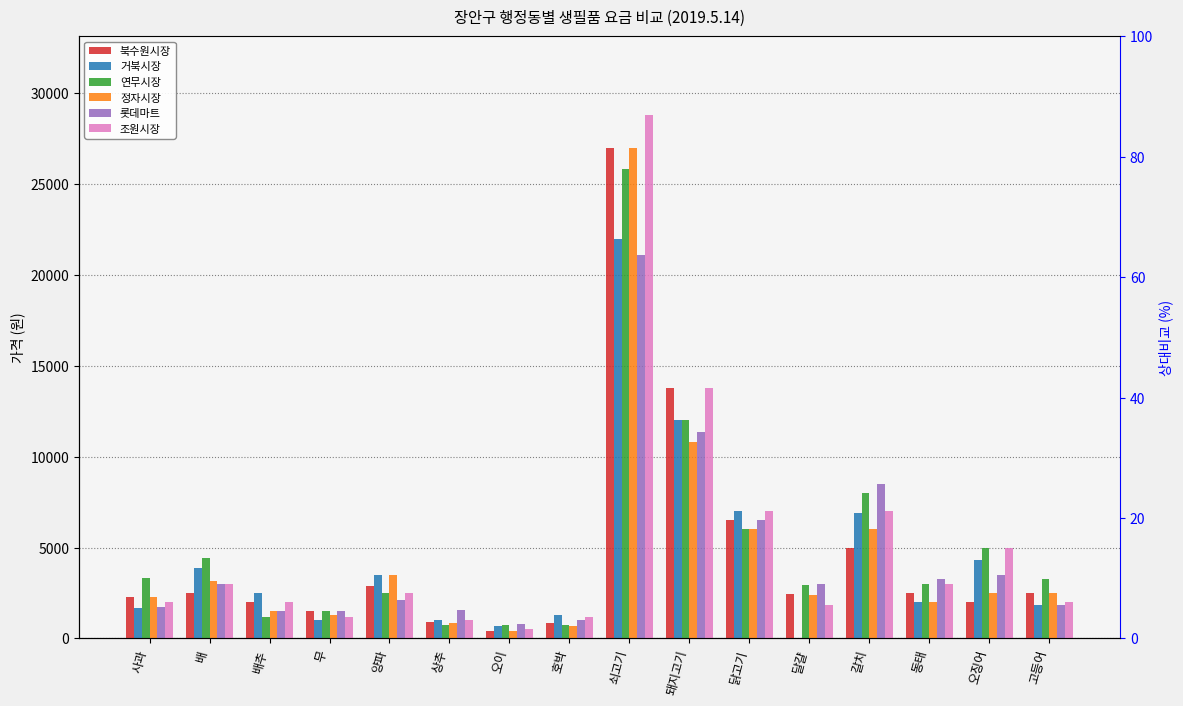

At which label is 거북시장 closest to 11000?

돼지고기